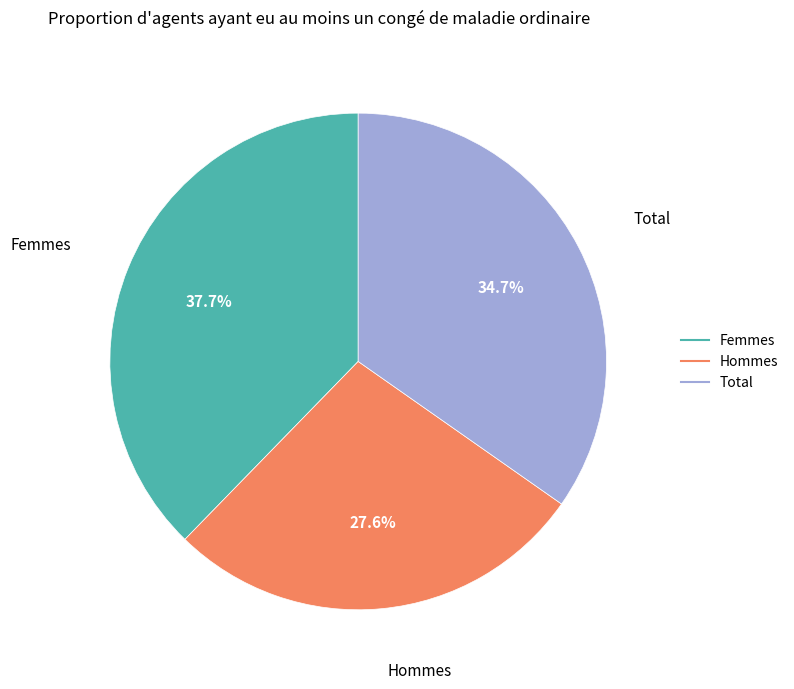

Which slice is the smallest?

Hommes